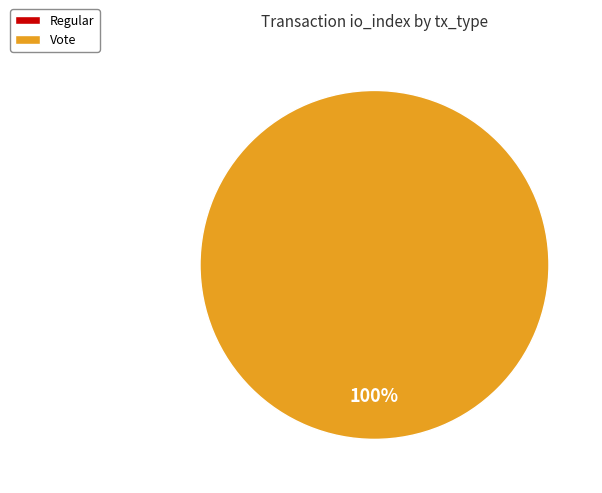

To the nearest percent, what is the difference between the largest and smallest slice percentages?

100%